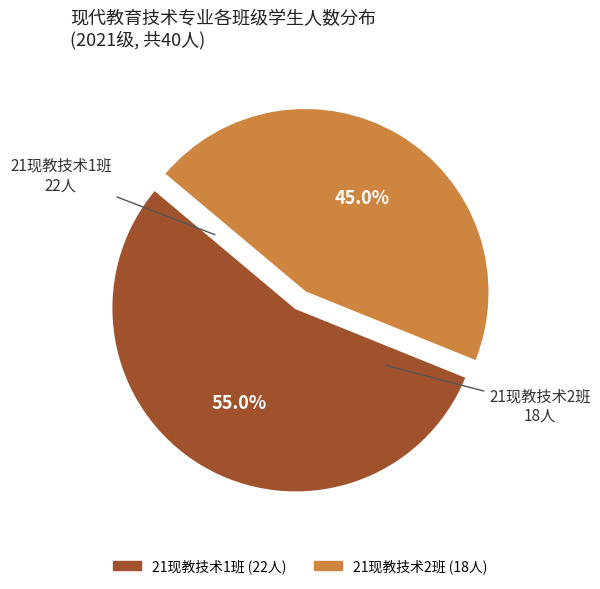

Does 21现教技术1班 account for over 50% of the chart?

Yes